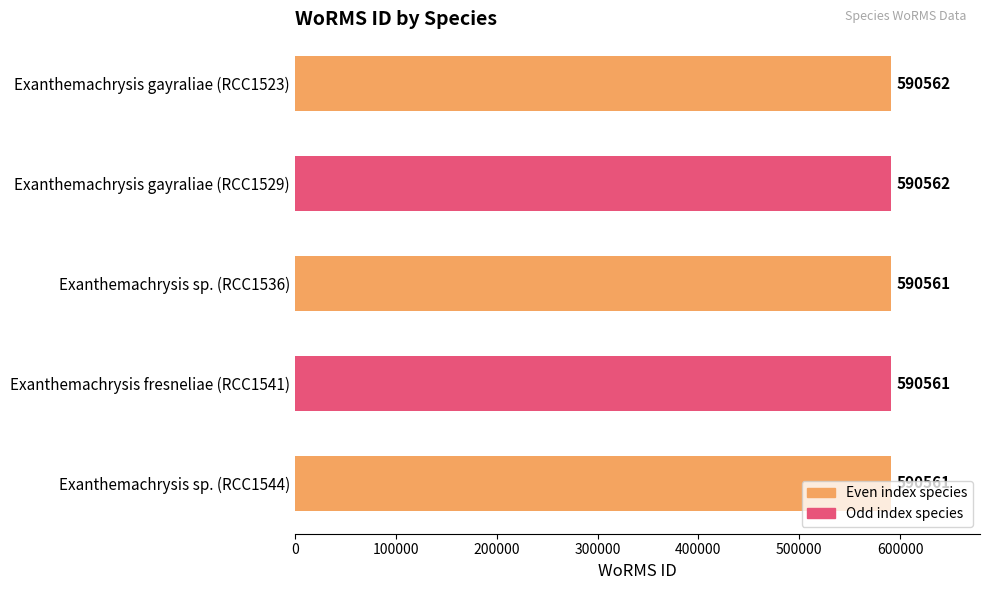

Approximately how many times larger is the value at Exanthemachrysis gayraliae (RCC1523) compared to Exanthemachrysis gayraliae (RCC1529)?

1.0